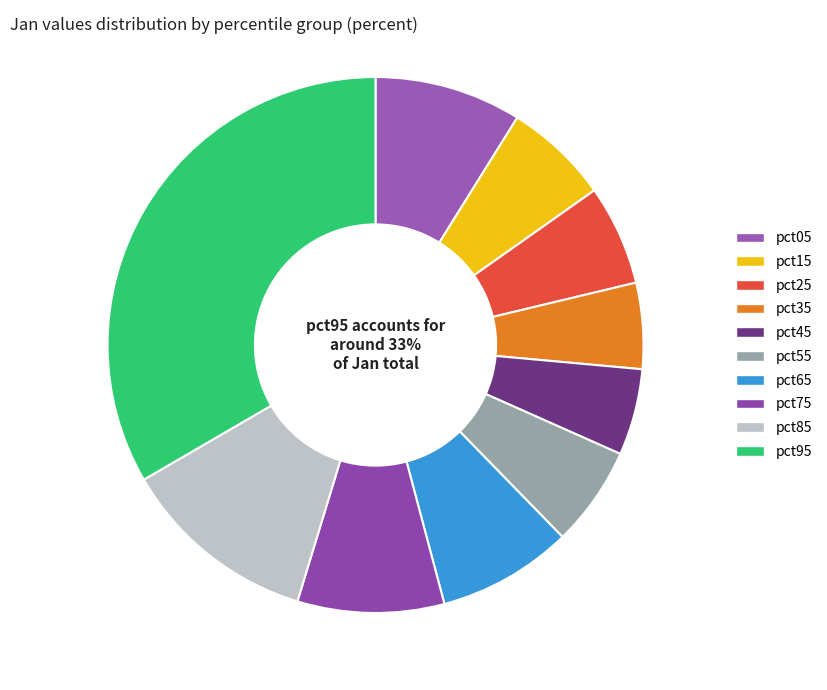

To the nearest percent, what is the average slice percentage?

10%